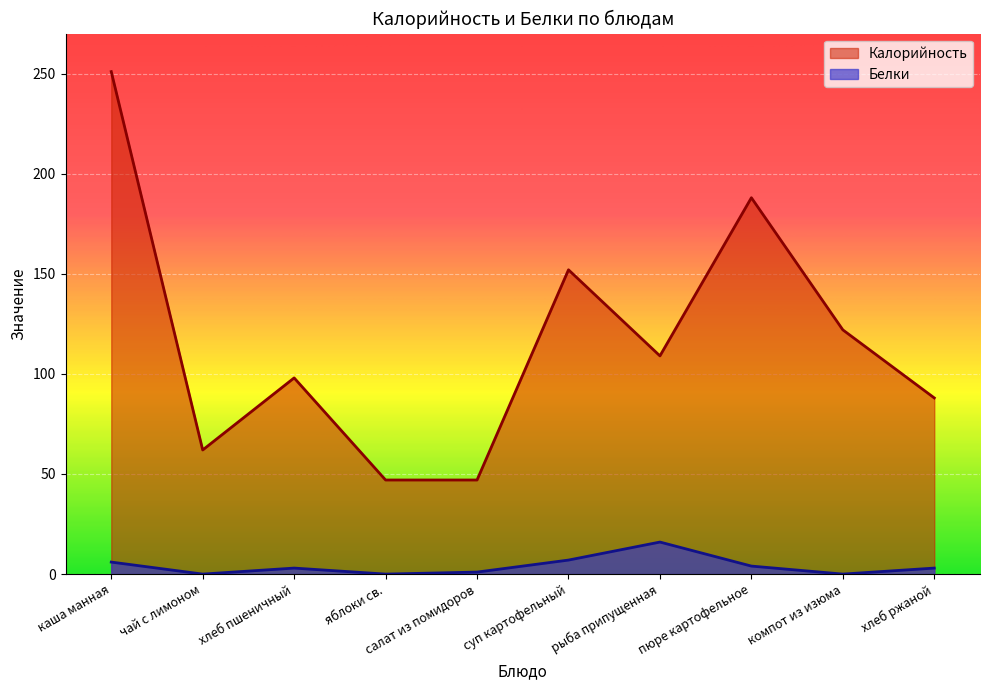

What is the spread (max minus min) of values at чай с лимоном?

62